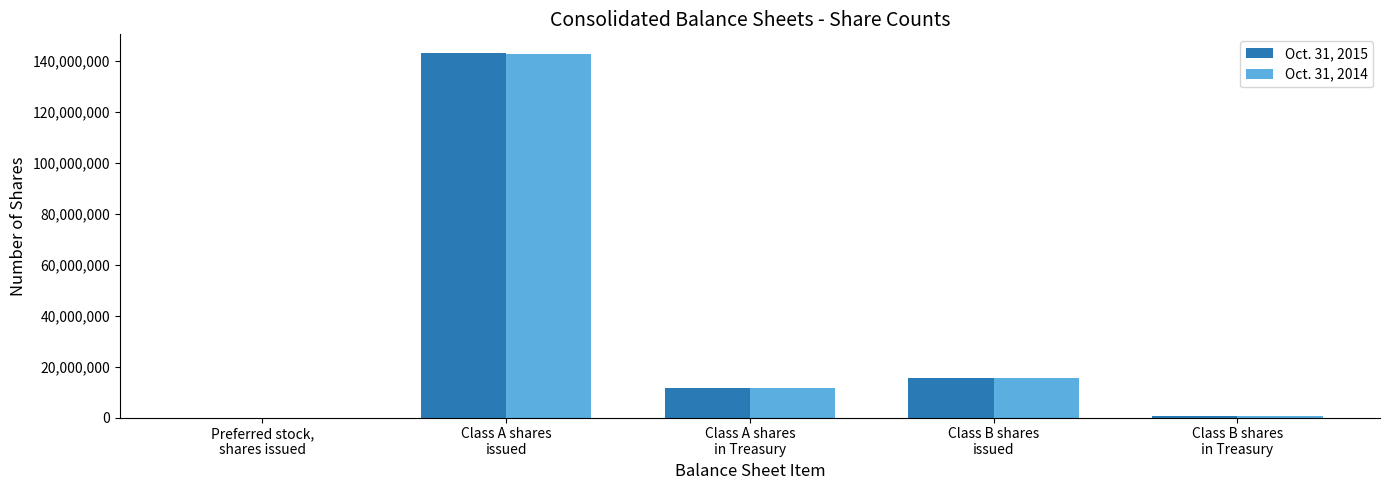

What is the greatest value displayed?

143292881